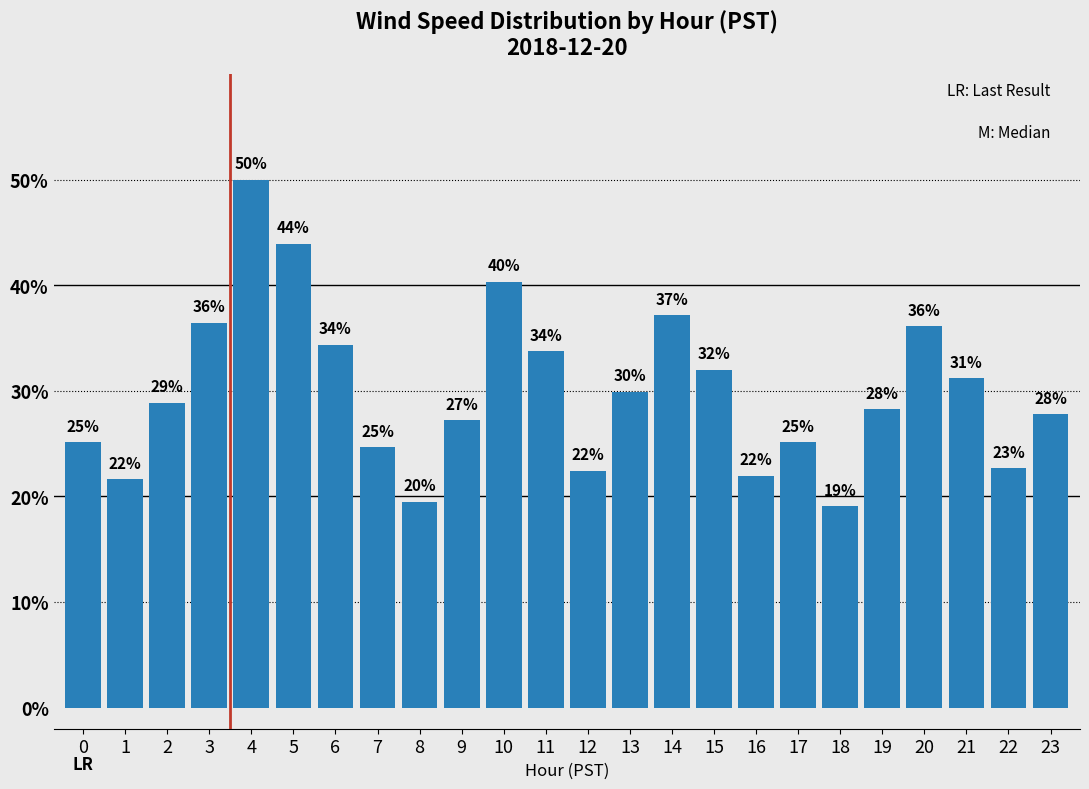

At which category does the chart reach its peak across all series?

4